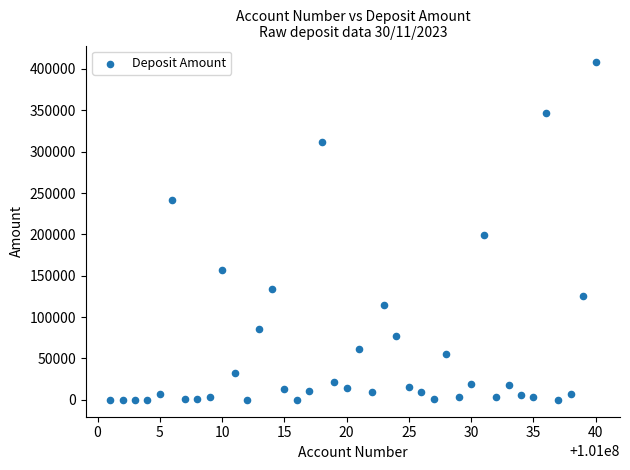

What is the range of X values (max minus min)?

39